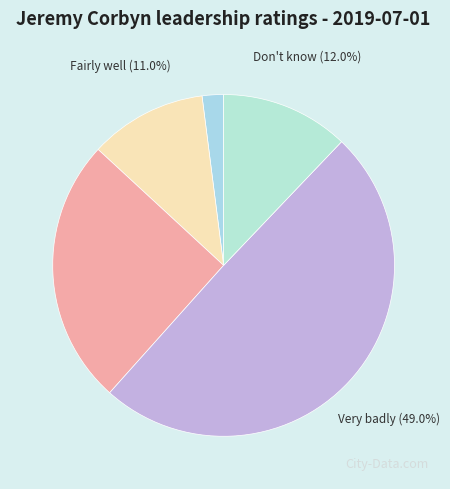

Which slice is the largest?

Very badly